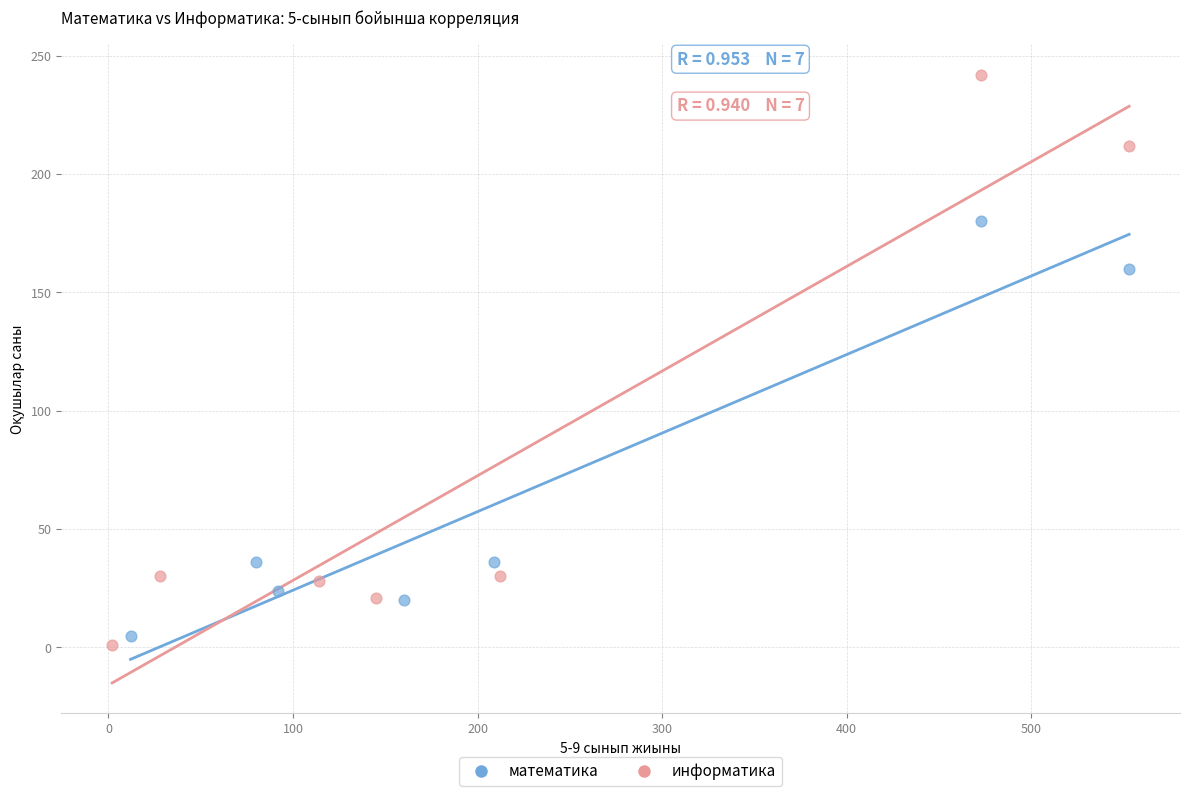

Which series contains the lowest Y value?

информатика